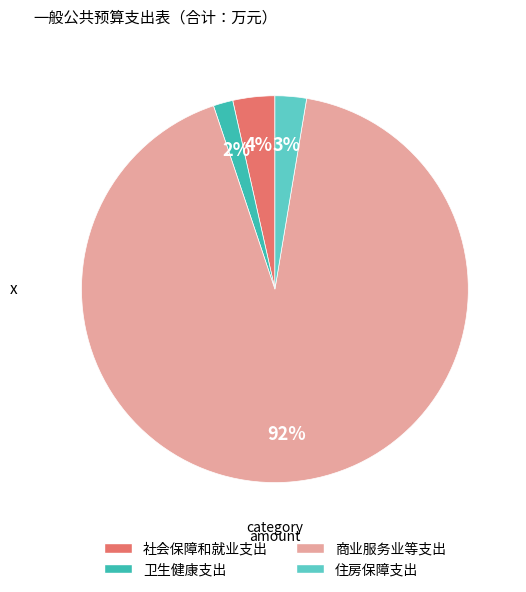

The 住房保障支出 slice represents 3% of the pie. True or false?

True